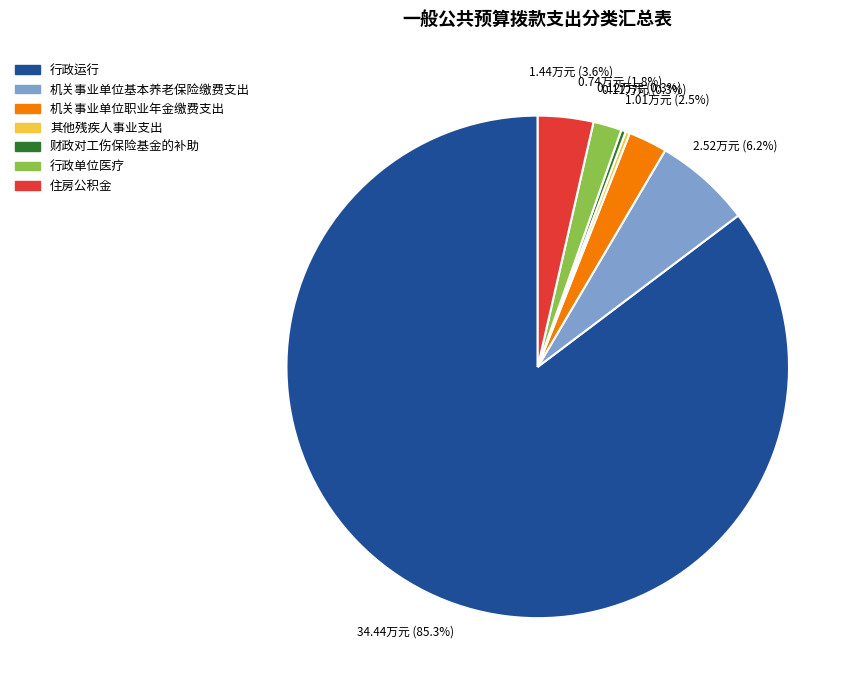

Combined, what portion of the pie is 机关事业单位职业年金缴费支出 and 机关事业单位基本养老保险缴费支出?

8.7%